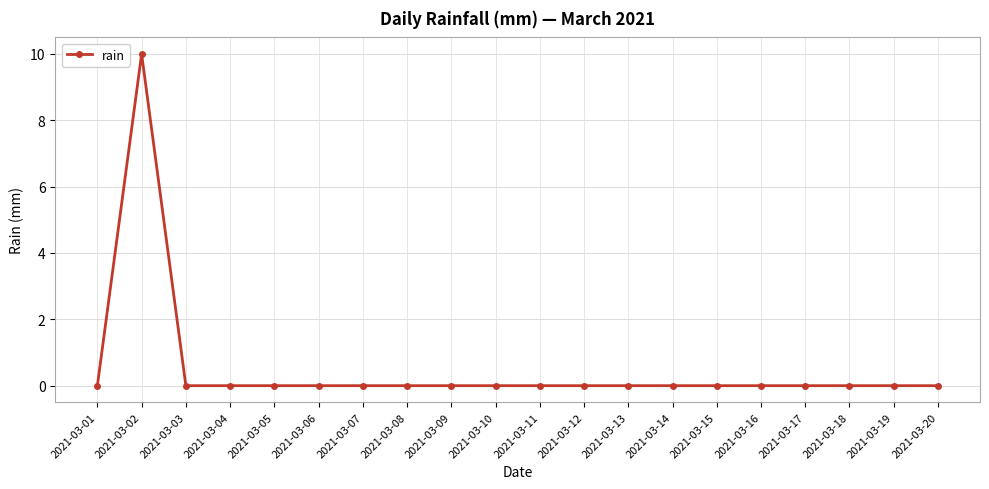

What is the maximum value shown in the chart?

10